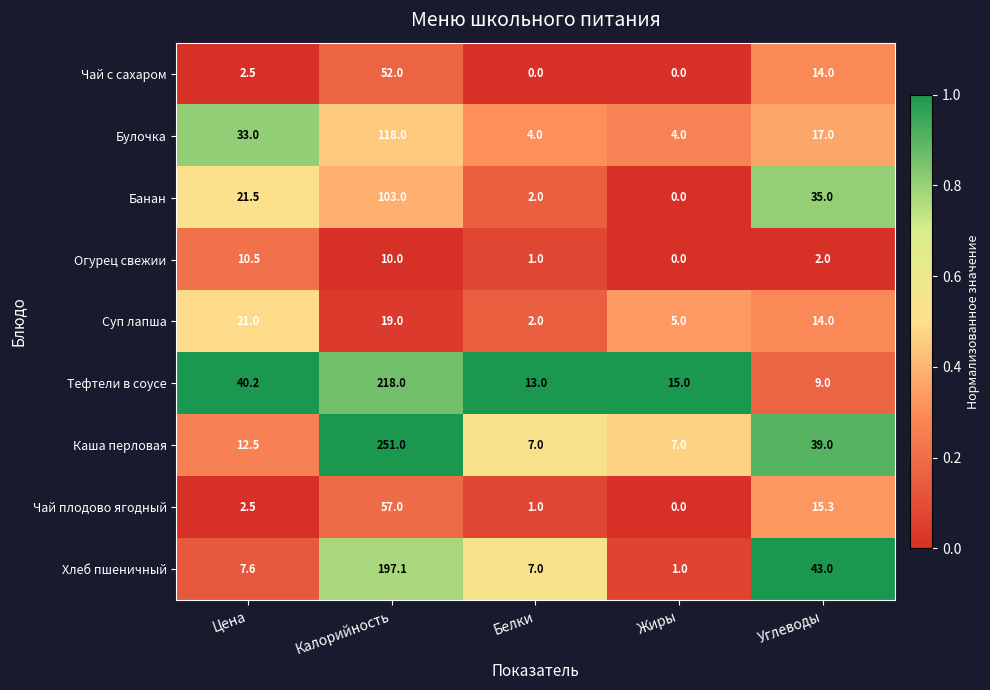

Rank the series by their maximum value, from lowest to highest.

Огурец свежии, Суп лапша, Чай с сахаром, Чай плодово ягодный, Банан, Булочка, Хлеб пшеничный, Тефтели в соусе, Каша перловая